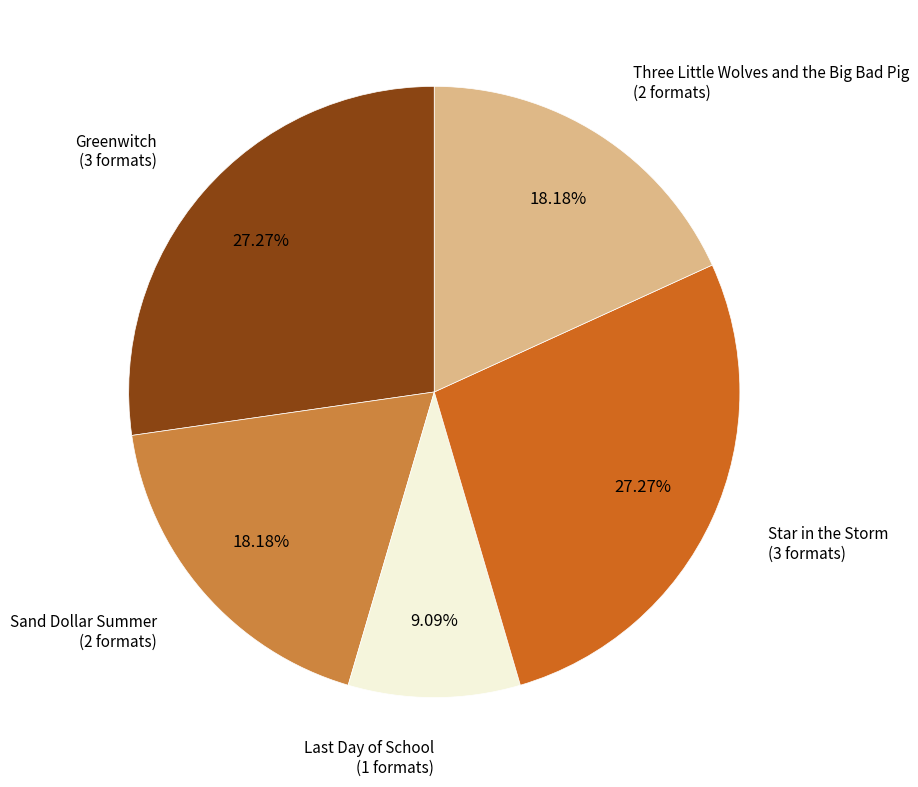

Is there any slice that represents more than half of the pie?

No